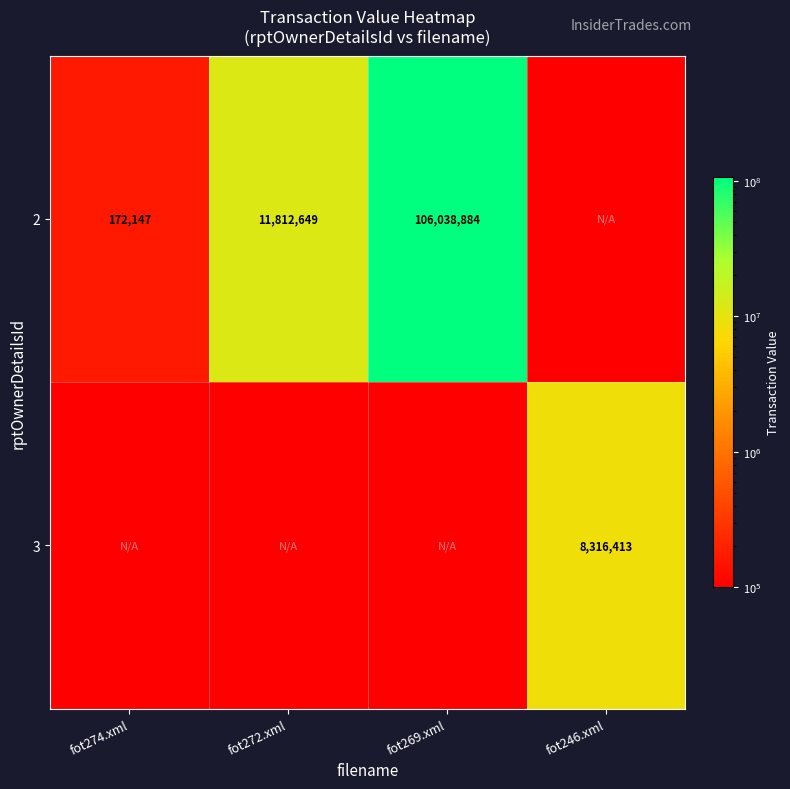

True or false: 2 has a value of 11812649 at fot272.xml.

True